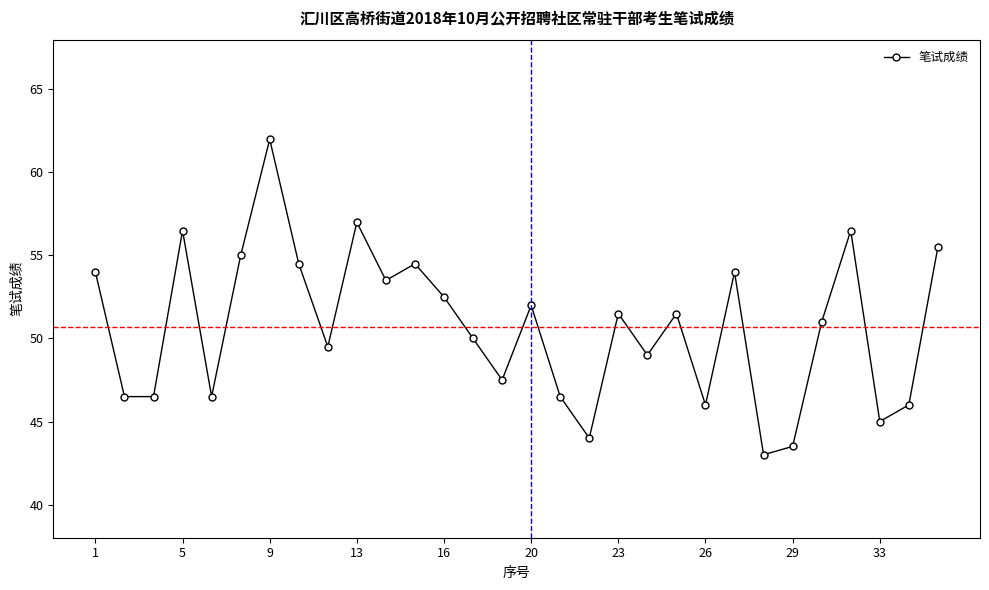

Reading left to right, transcribe all the data shown in this chart.

54.0	46.5	46.5	56.5	46.5	55.0	62.0	54.5	49.5	57.0	53.5	54.5	52.5	50.0	47.5	52.0	46.5	44.0	51.5	49.0	51.5	46.0	54.0	43.0	43.5	51.0	56.5	45.0	46.0	55.5